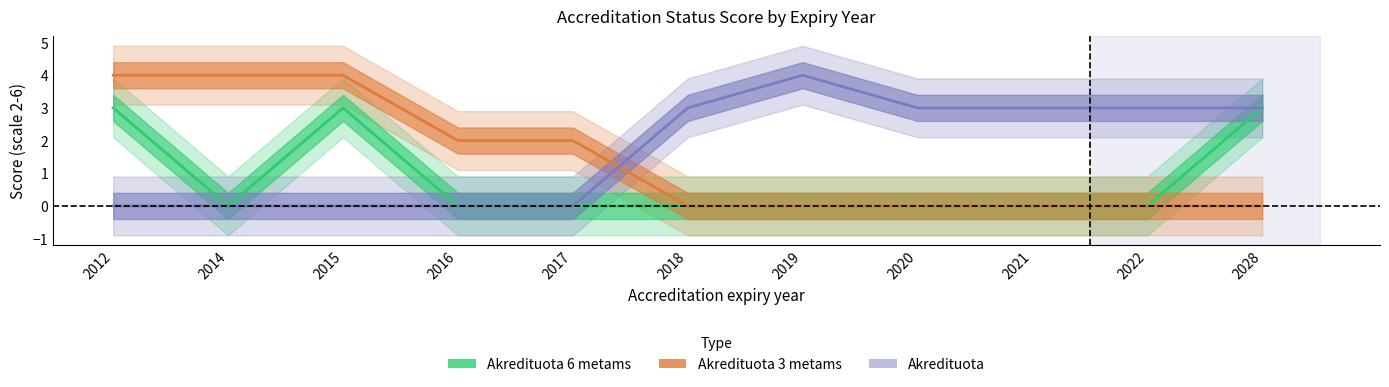

What is the sum of all Akredituota 6 metams values?

9